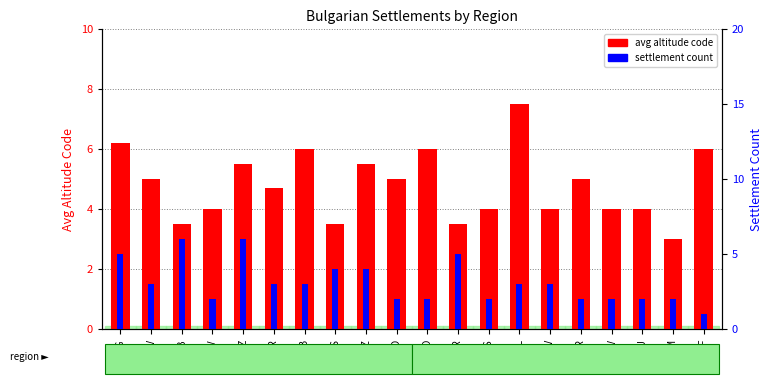

What is the sum of all avg altitude code values?

95.9